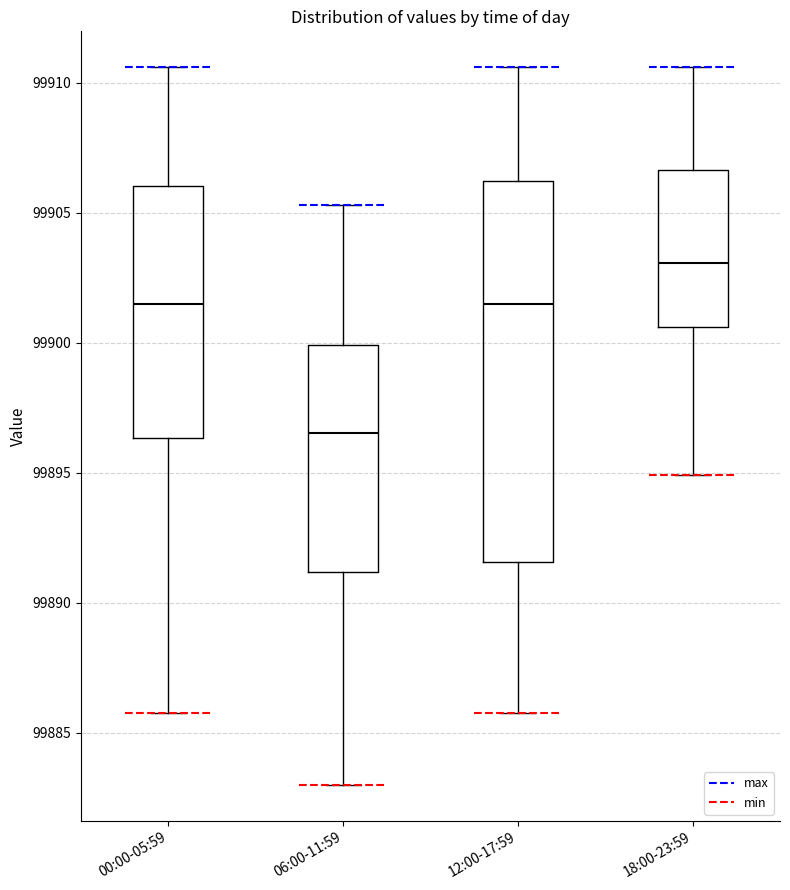

Which box is the tallest, from its lower edge to its upper edge?

12:00-17:59